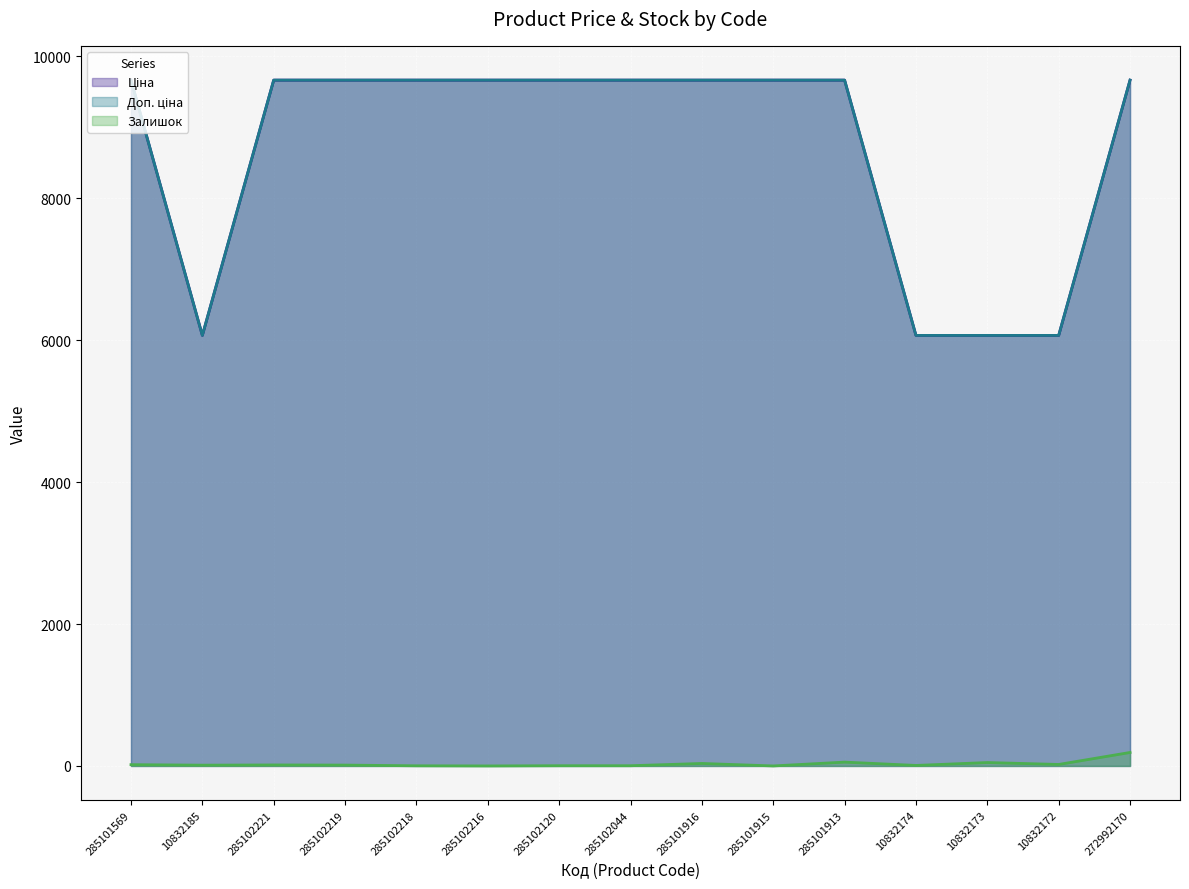

True or false: Ціна and Доп. ціна cross at least once.

False